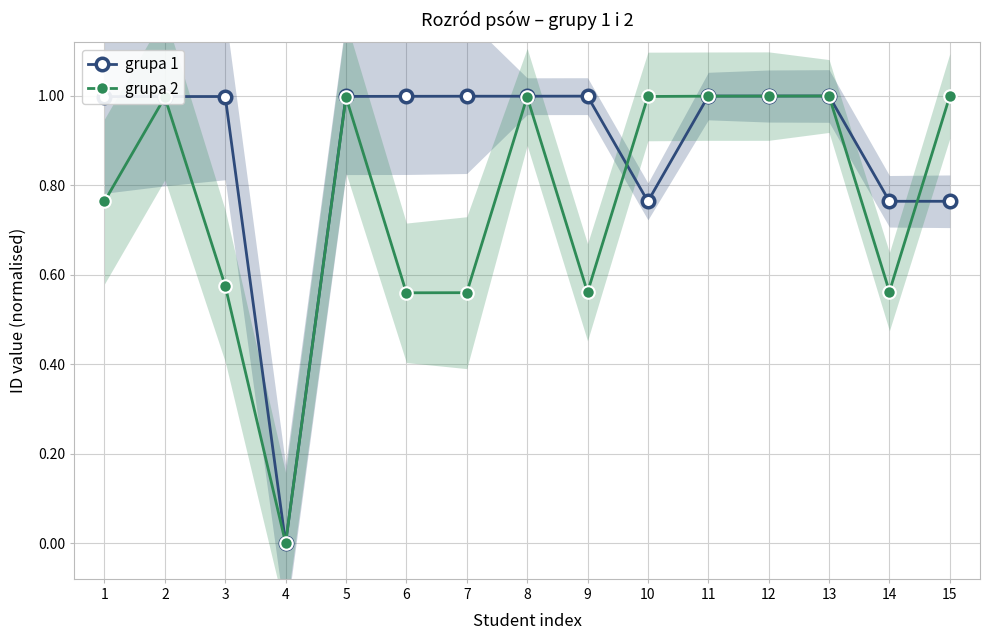

Reading left to right, transcribe all the data shown in this chart.

grupa 1: 1=1.0	2=1.0	3=1.0	4=0.0	5=1.0	6=1.0	7=1.0	8=1.0	9=1.0	10=0.8	11=1.0	12=1.0	13=1.0	14=0.8	15=0.8
grupa 2: 1=0.8	2=1.0	3=0.6	4=0.0	5=1.0	6=0.6	7=0.6	8=1.0	9=0.6	10=1.0	11=1.0	12=1.0	13=1.0	14=0.6	15=1.0